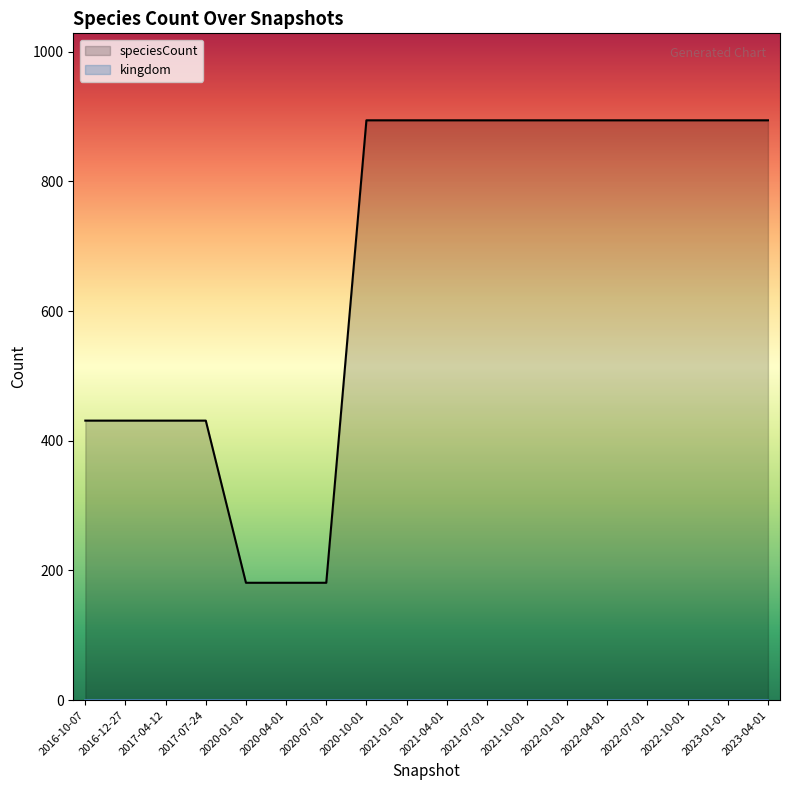

What is the smallest value displayed?

1